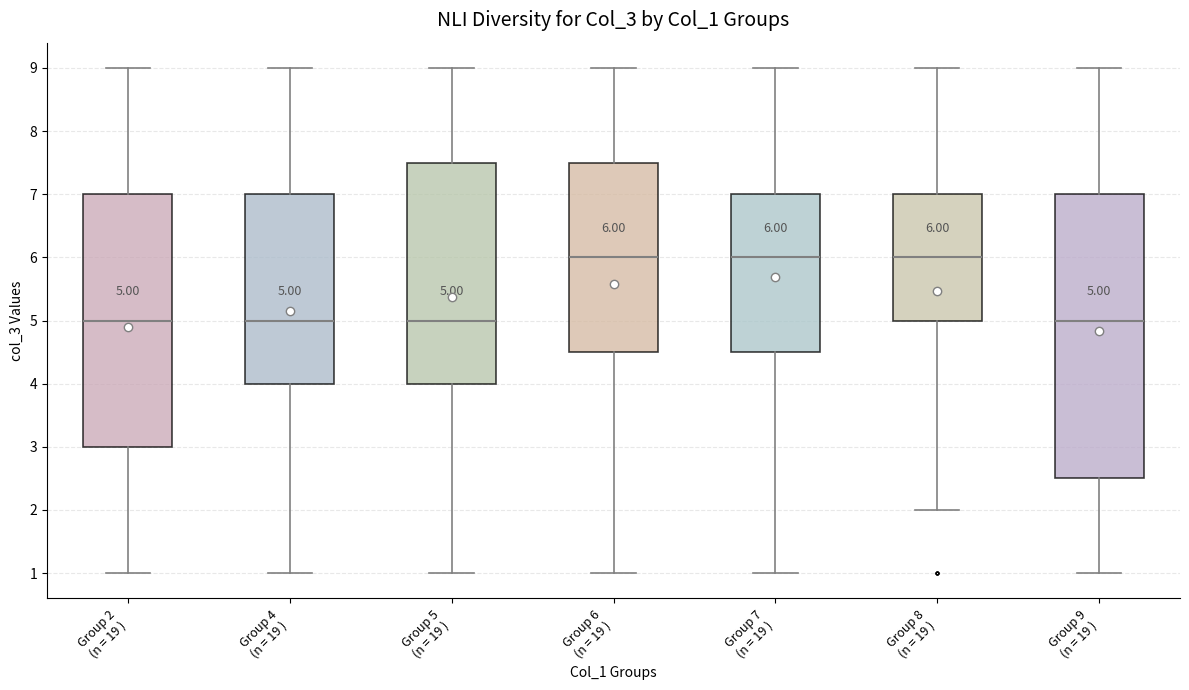

Which box is the tallest, from its lower edge to its upper edge?

Group 9 (n = 19 )